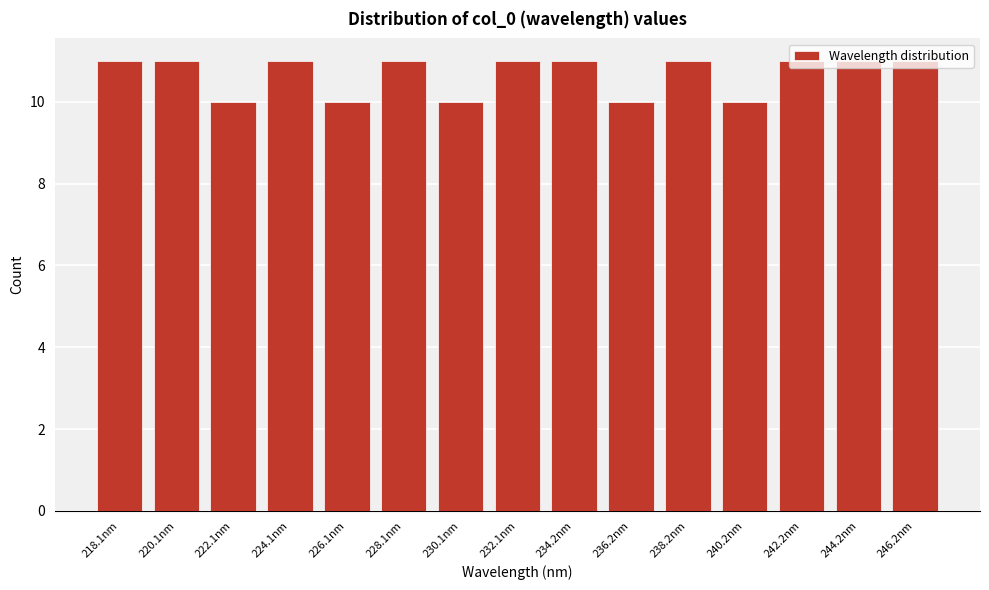

What is the average value?

11